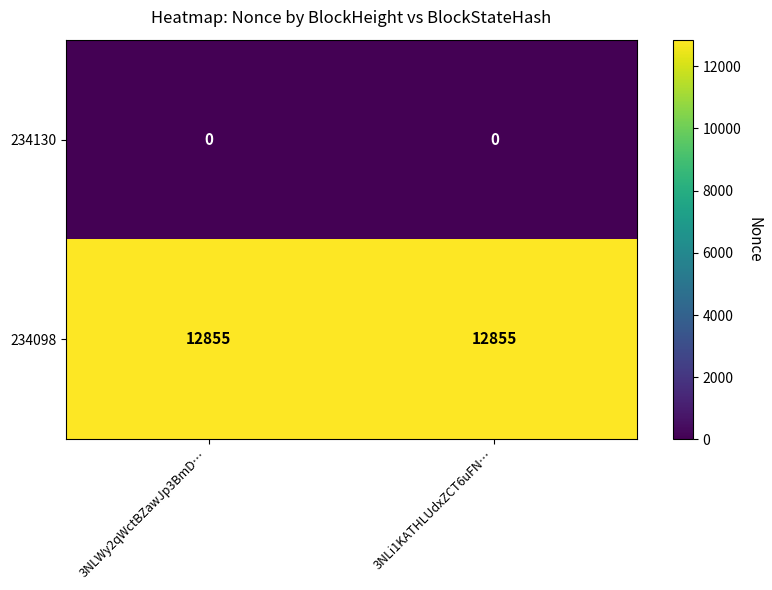

The value of 234098 at 3NLi1KATHLUdxZCT6uFN… is 6157. True or false?

False